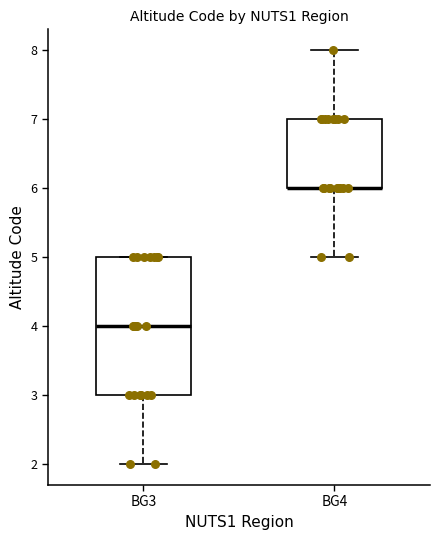

Reading left to right, transcribe this box plot: for each box, give where its median line is, the range the box spans, and where its two whiskers end, as read against the y-axis. The values are not printed on the chart, so give them approximately, as read against the axis.

BG3: median 4, box 3 to 5, whiskers 2 to 5
BG4: median 6 (drawn on the box's lower edge), box 6 to 7, whiskers 5 to 8